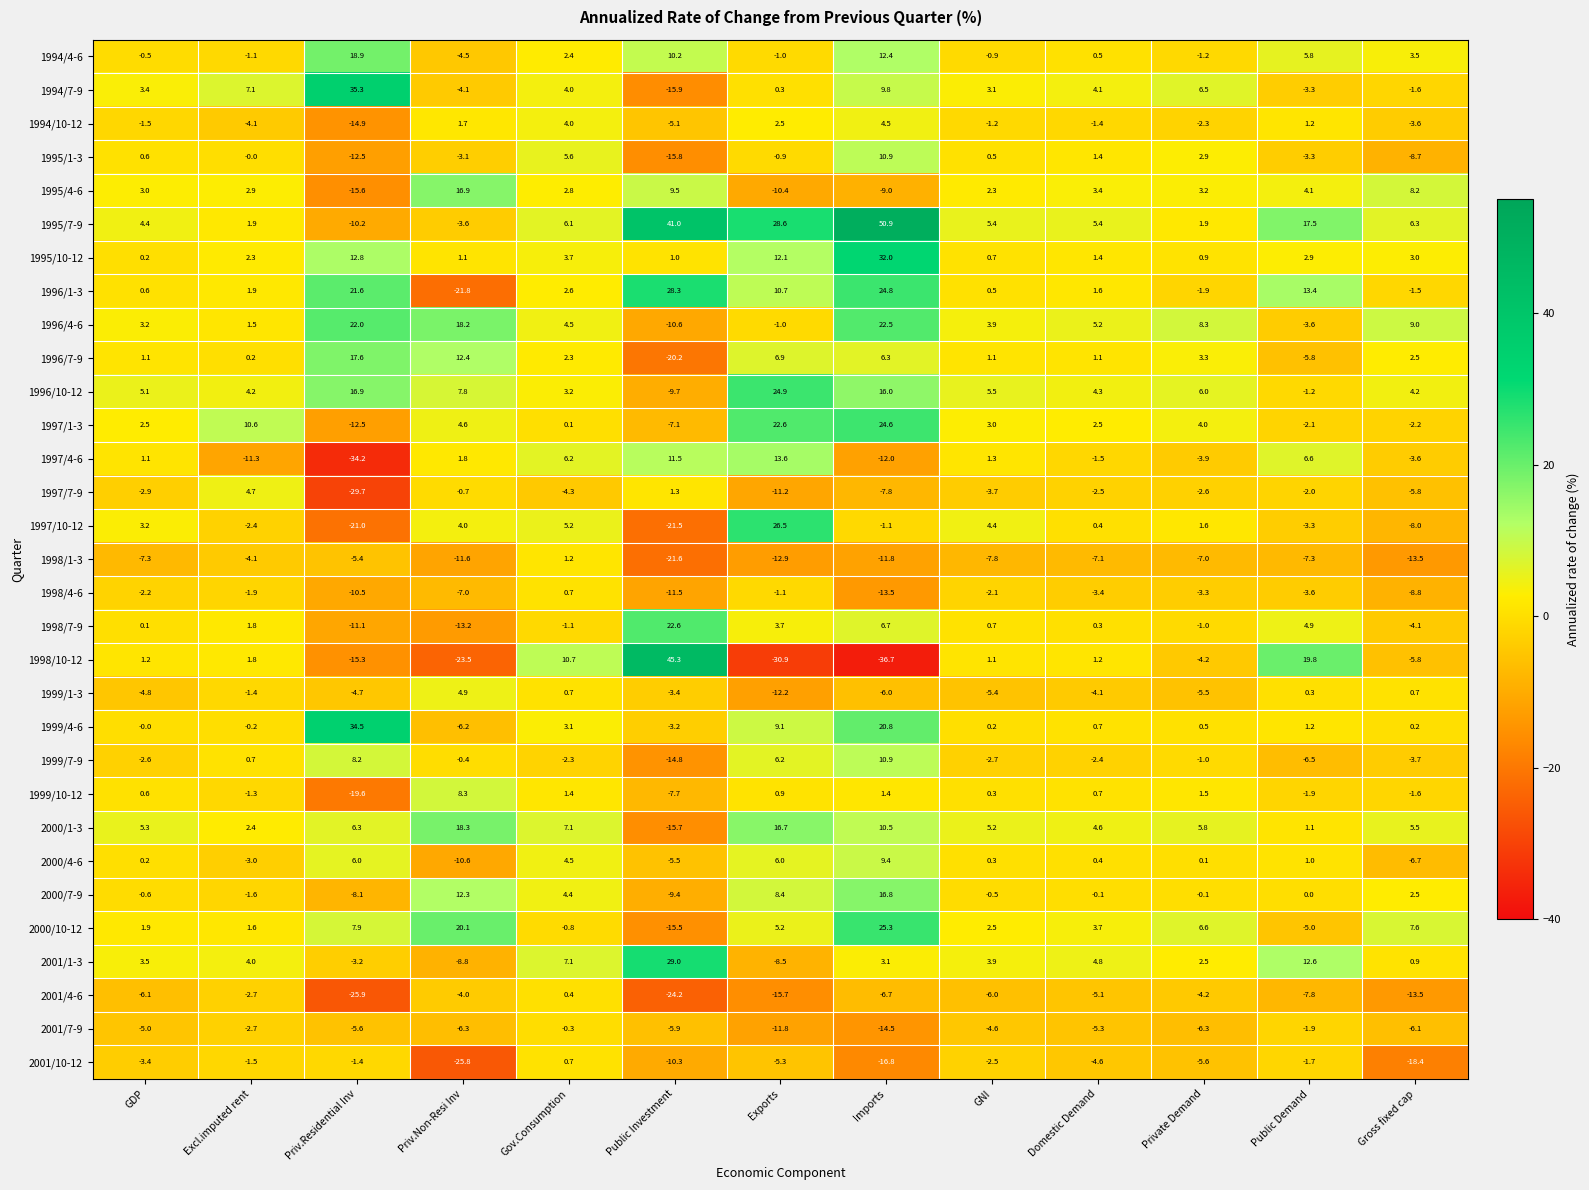

What is the total value across all series at Exports?

82.0